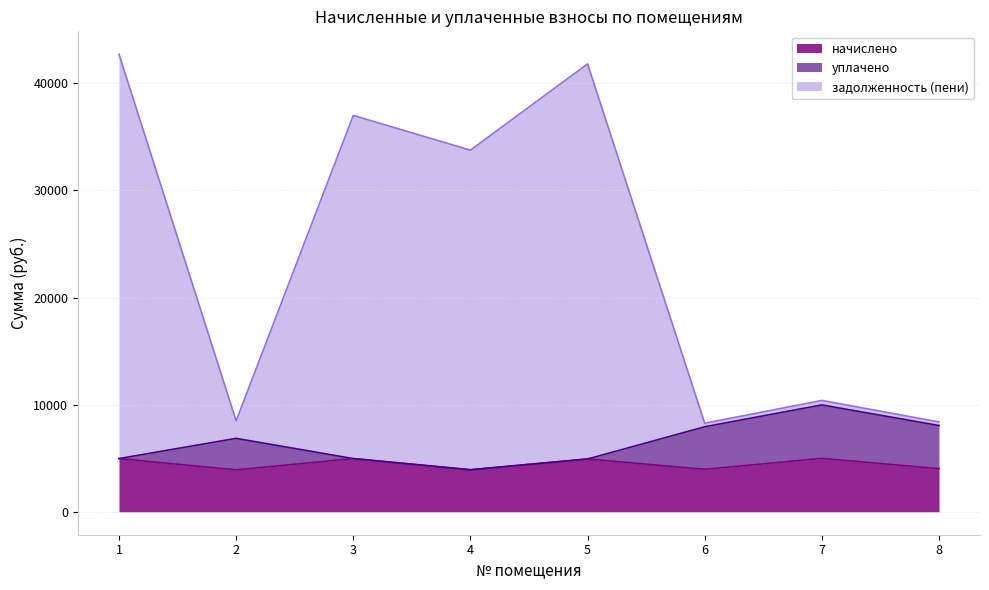

What are all the series names shown in the legend?

начислено, уплачено, задолженность (пени)